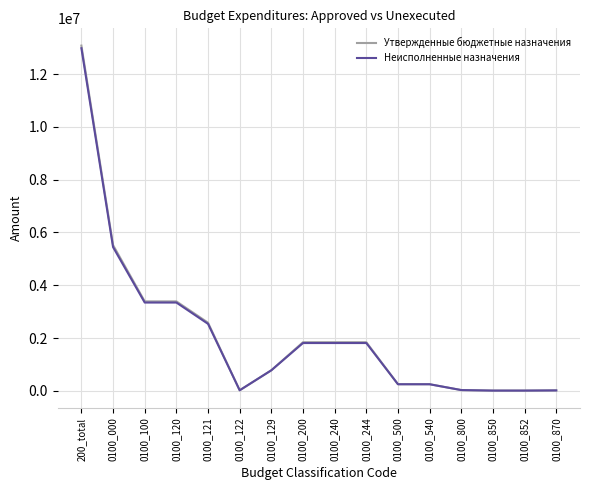

True or false: Неисполненные назначения has a value of 253553.0 at 0100_500.

True